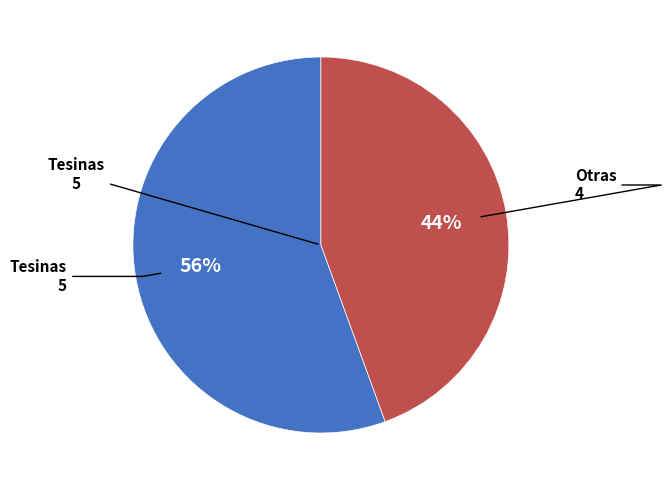

Is there a majority slice in this chart?

Yes